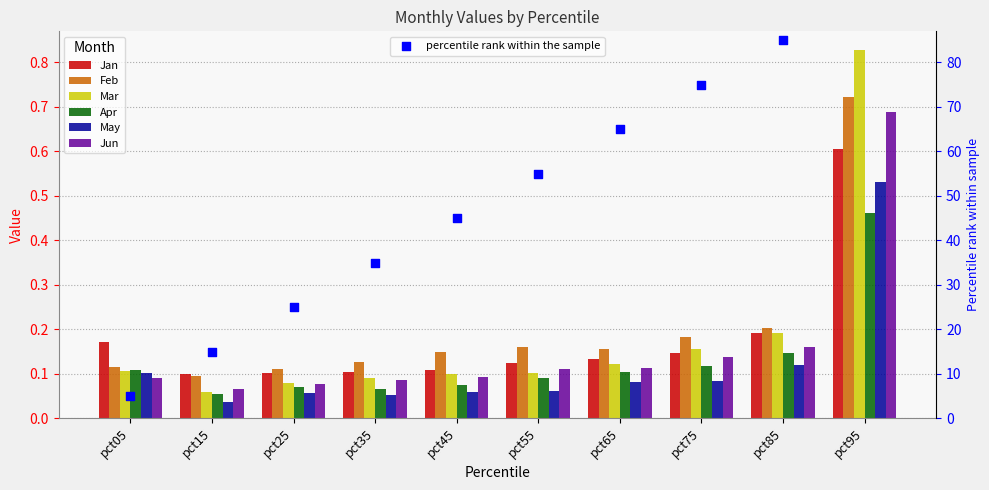

Which series contains the highest Y value?

Mar